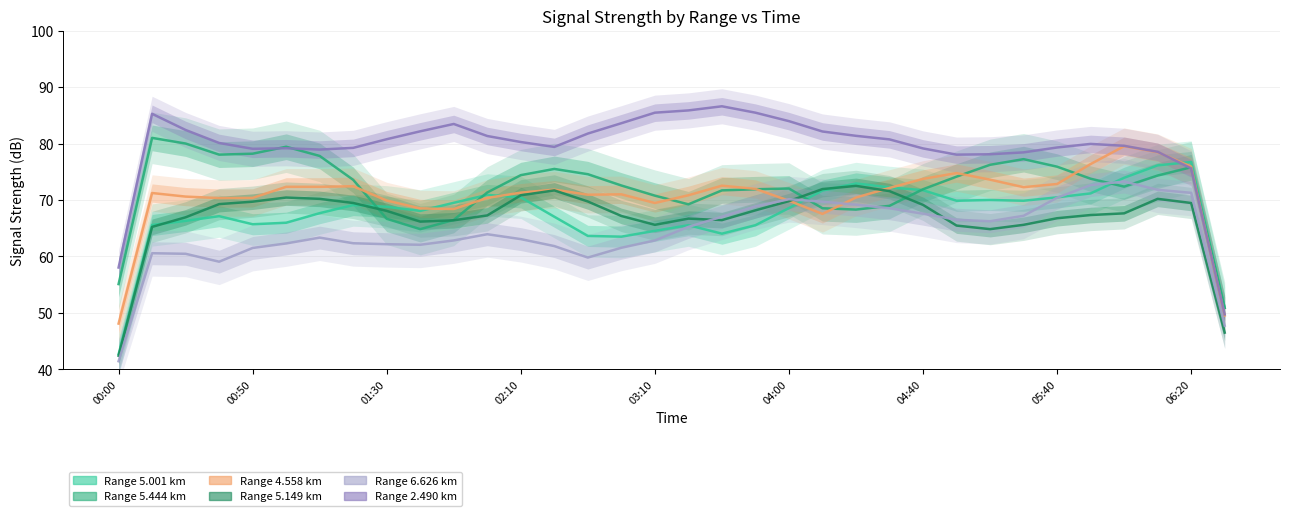

Is the value of 5.444 at 2010/01/07 00:30 greater than the value of 5.001 at 2010/01/07 01:10?

Yes